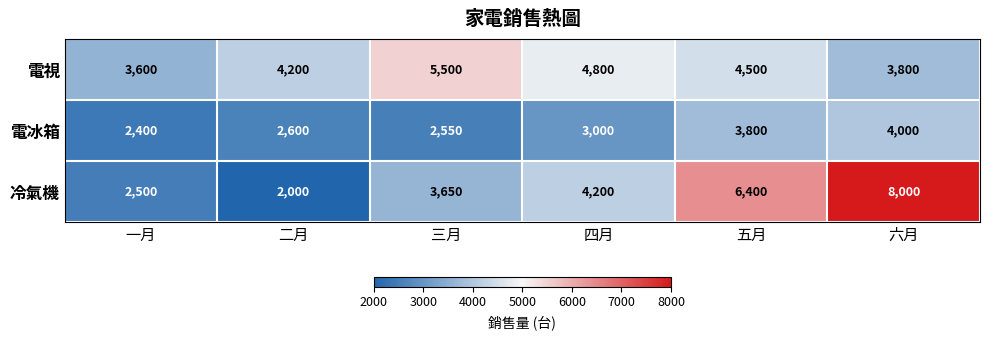

At which category does the chart reach its peak across all series?

六月